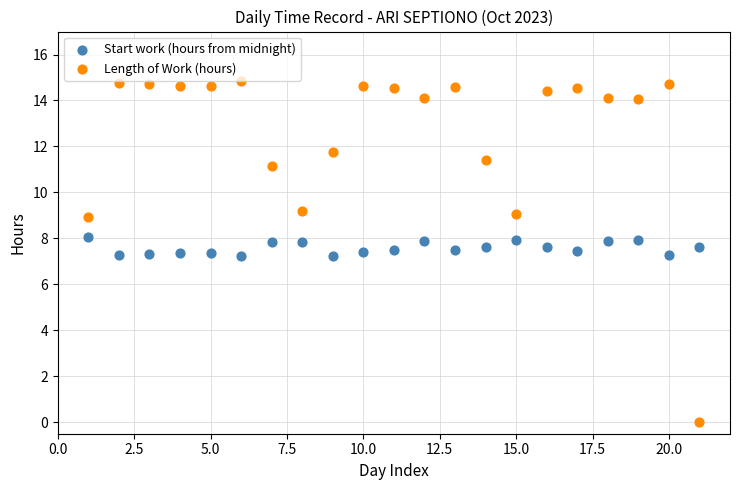

Across all data points, what is the range of X values (max minus min)?

20.0